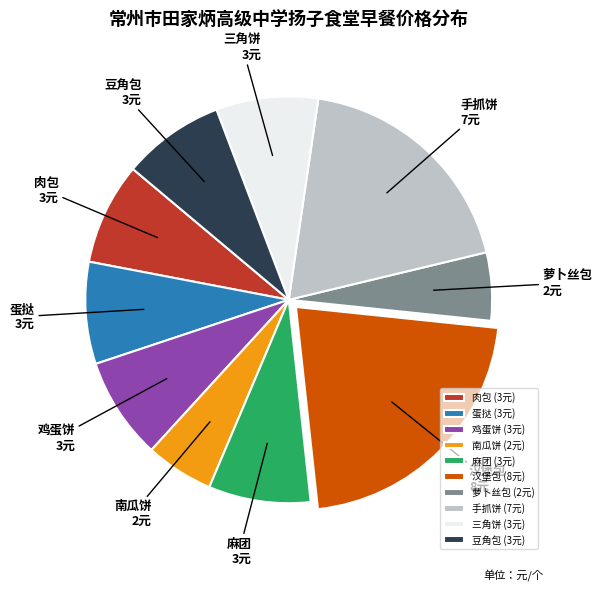

How many slices are in this pie chart?

10